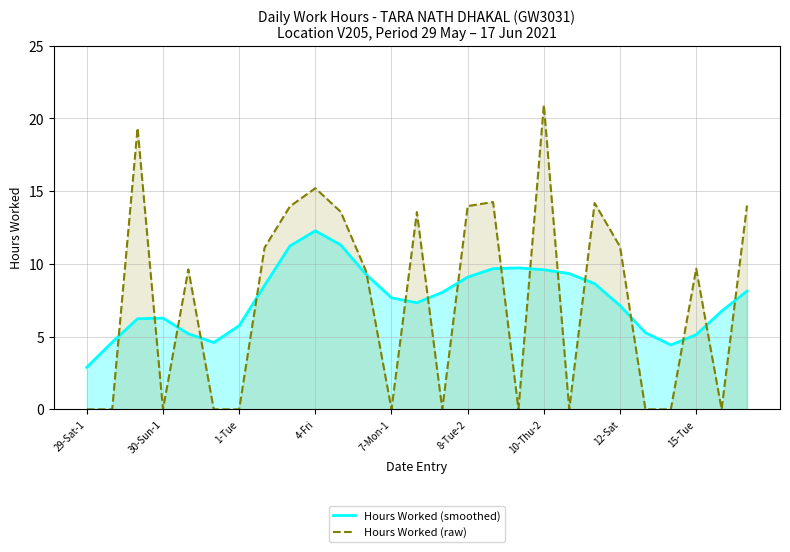

What is the average value of the Hours Worked (smoothed) series?

7.6